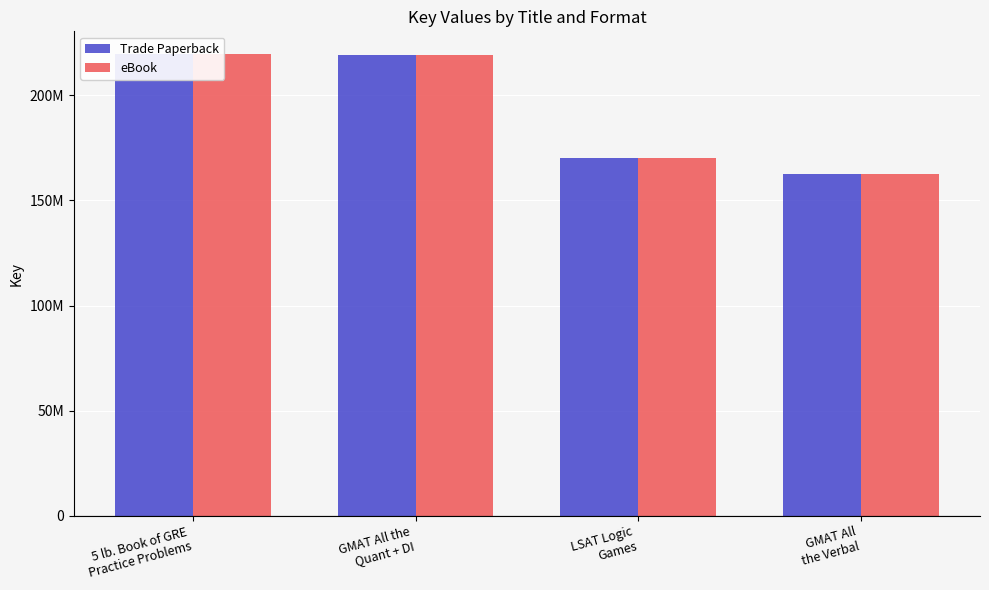

The Trade Paperback series shows 219227221 at GMAT All the
Quant + DI. True or false?

True